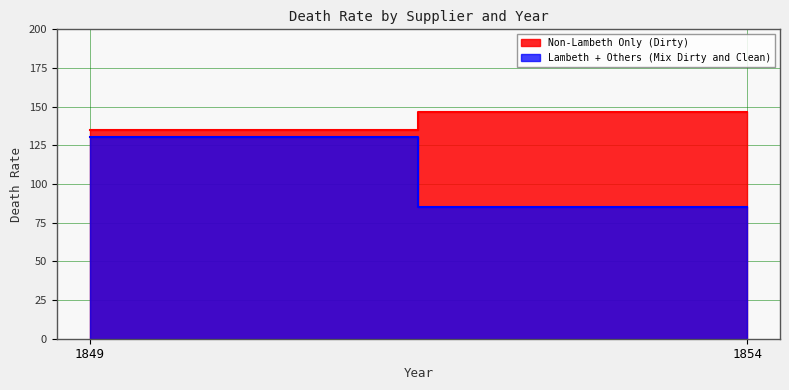

Is it true that Lambeth + Others (Mix Dirty and Clean) equals 31.7 at 1849?

False